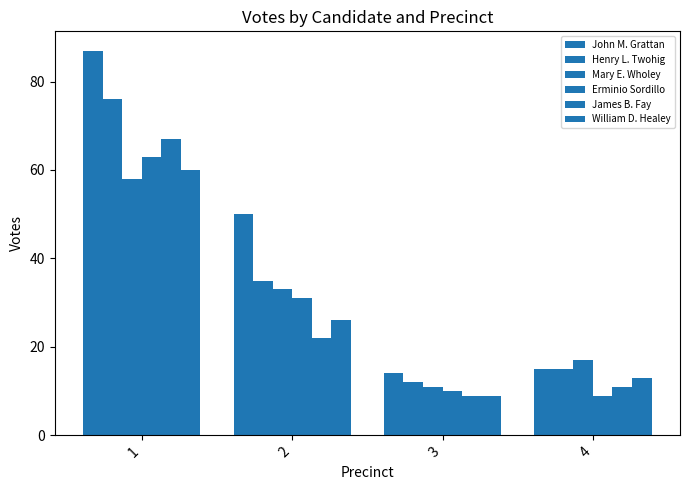

How many categories are shown in the chart?

4